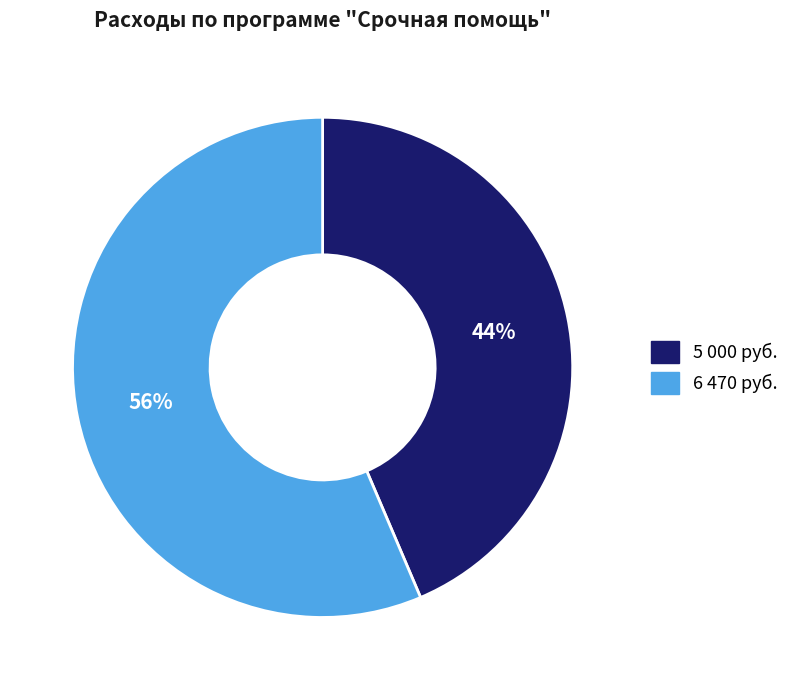

Does any single category account for the majority?

Yes